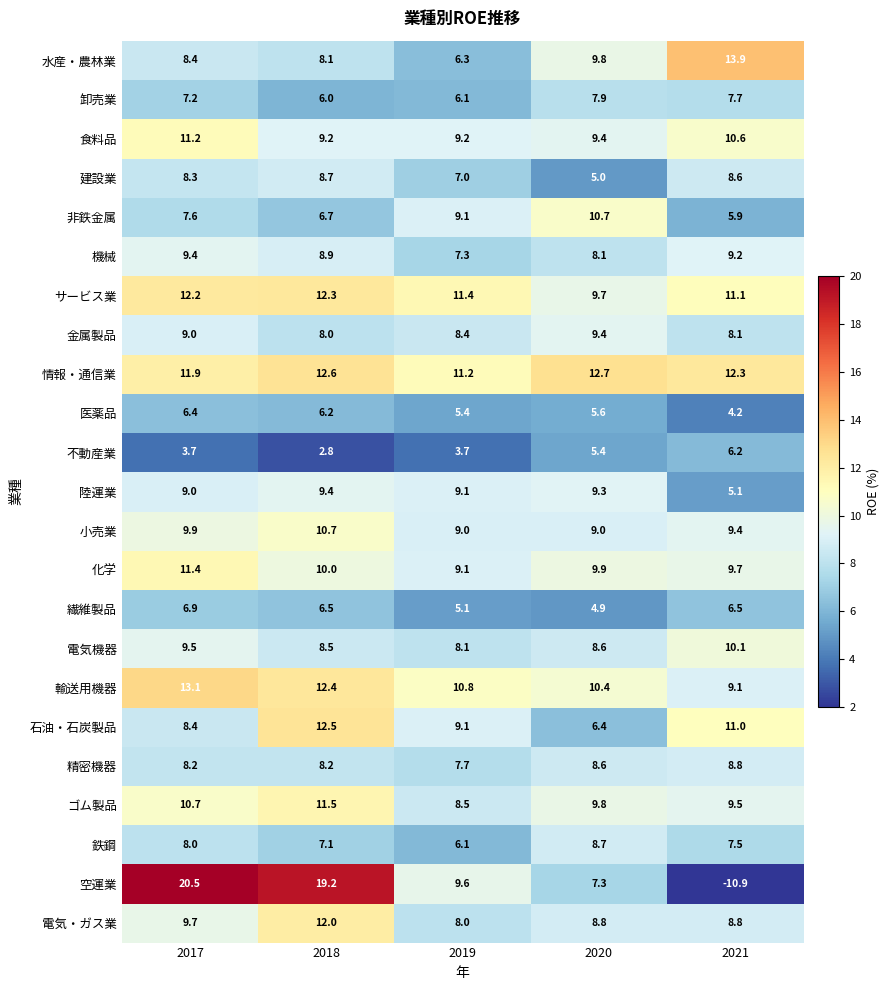

Which series changed the most between 2018 and 2019?

空運業